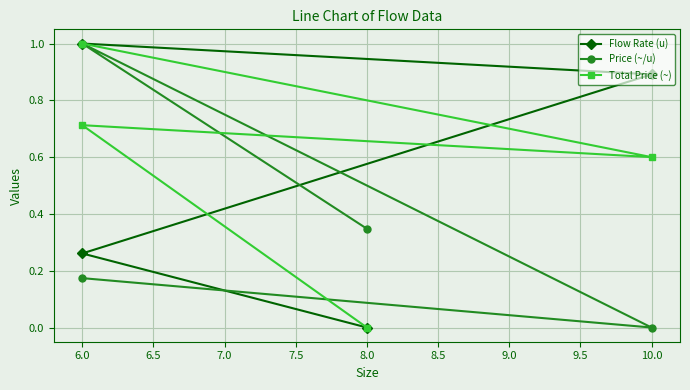

What is the difference between the maximum and minimum values in the Flow Rate (u) series?

1.0